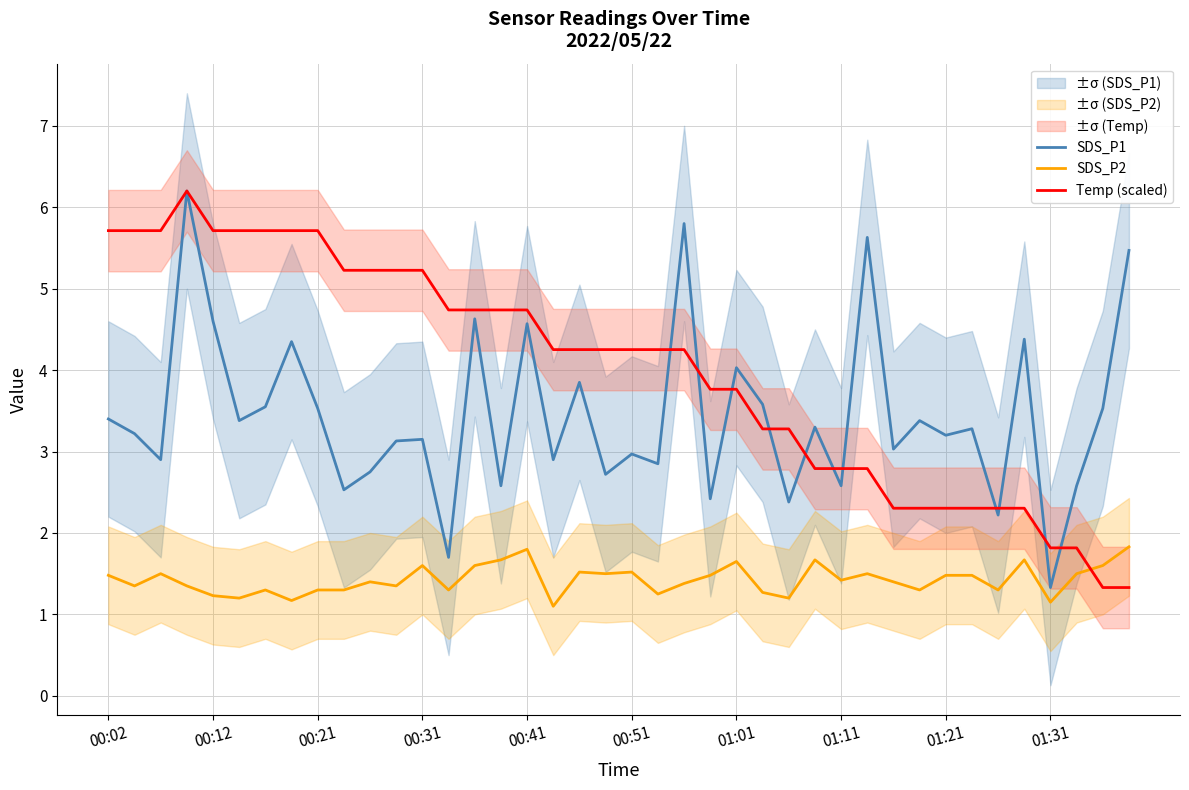

True or false: SDS_P2 and SDS_P1 intersect in this chart.

False